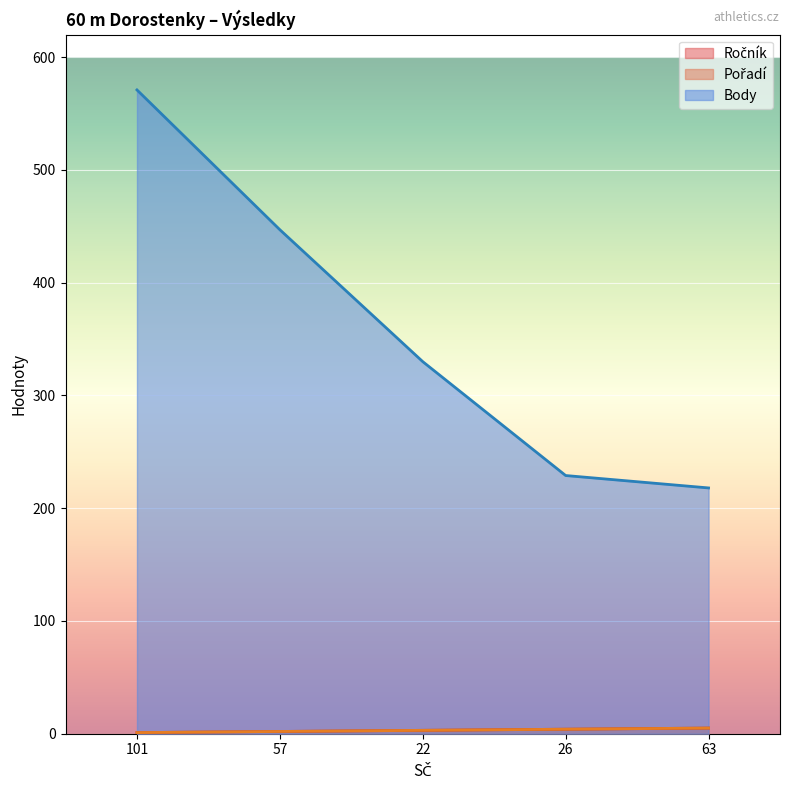

Reading right to left, what are all the values shown in this chart?

Ročník: 5	4	3	2	1
Pořadí: 5	4	3	2	1
Body: 218	229	330	447	571